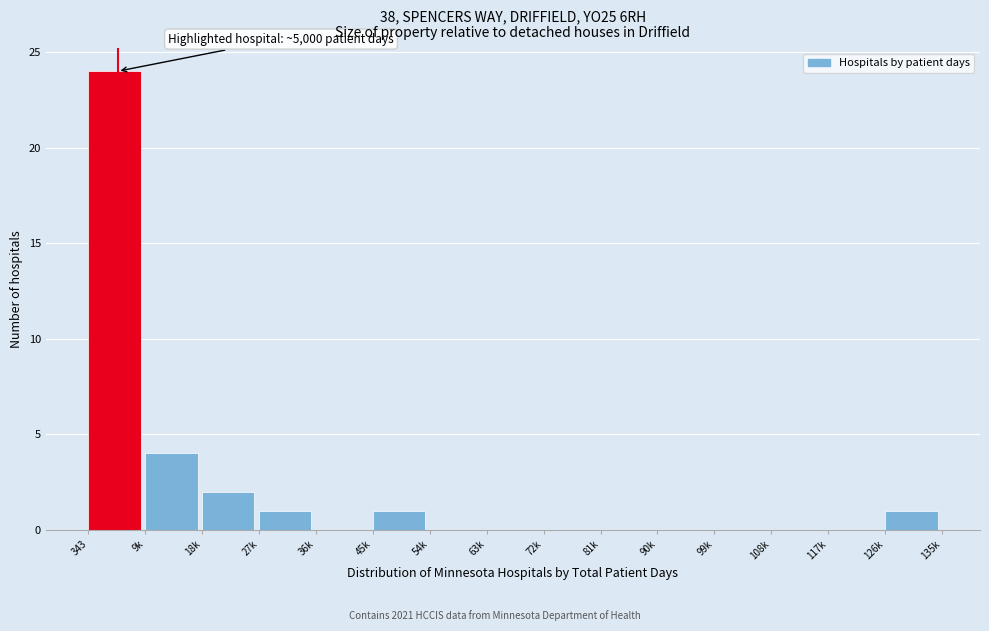

Reading left to right, transcribe all the data shown in this chart.

343=24	9k=4	18k=2	27k=1	36k=0	45k=1	54k=0	63k=0	72k=0	81k=0	90k=0	99k=0	108k=0	117k=0	126k=1